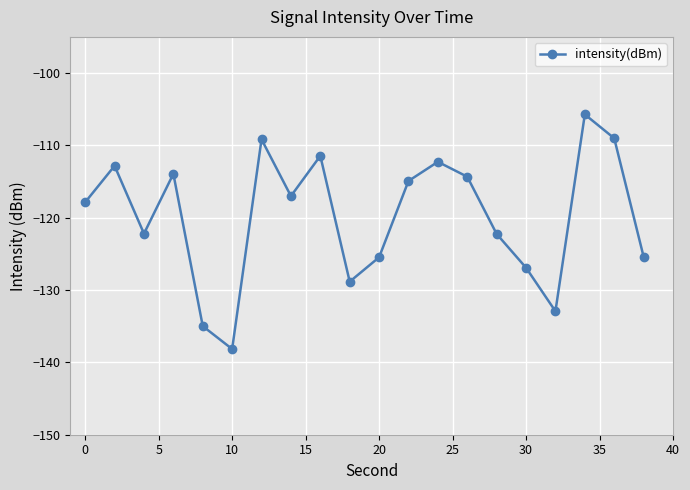

What is the average value?

-119.8